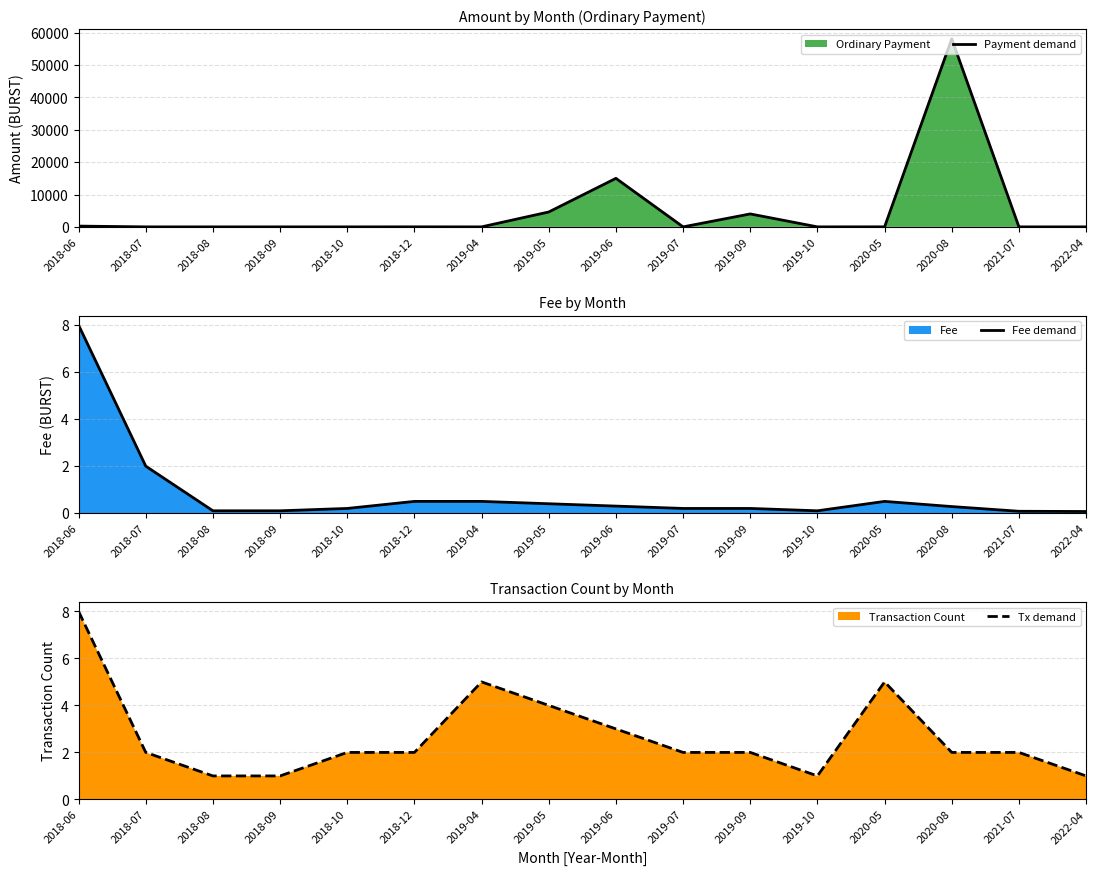

At which category is the sum across all series the highest?

2020-08